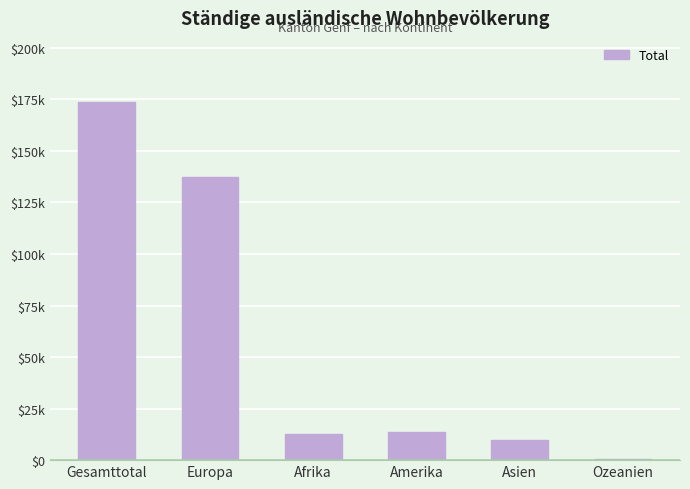

Which has a higher value, Europa or Ozeanien?

Europa